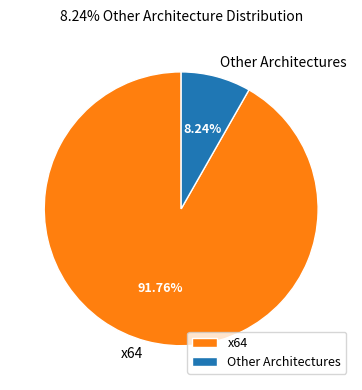

Is there a majority slice in this chart?

Yes